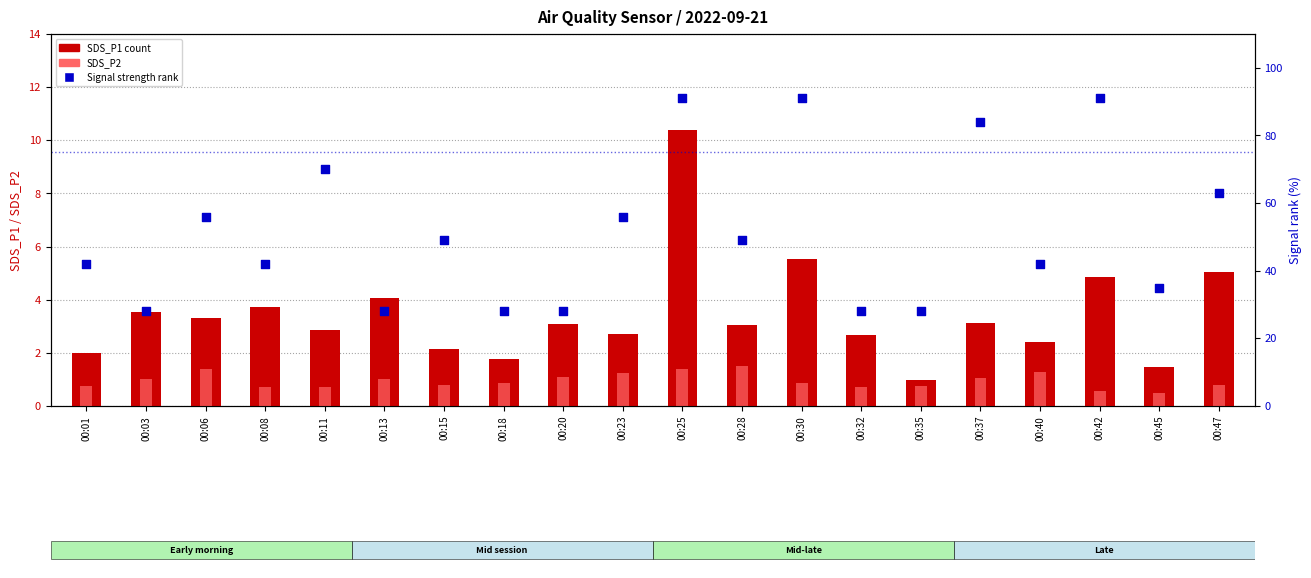

Which series has the widest spread of Y values?

Signal strength rank